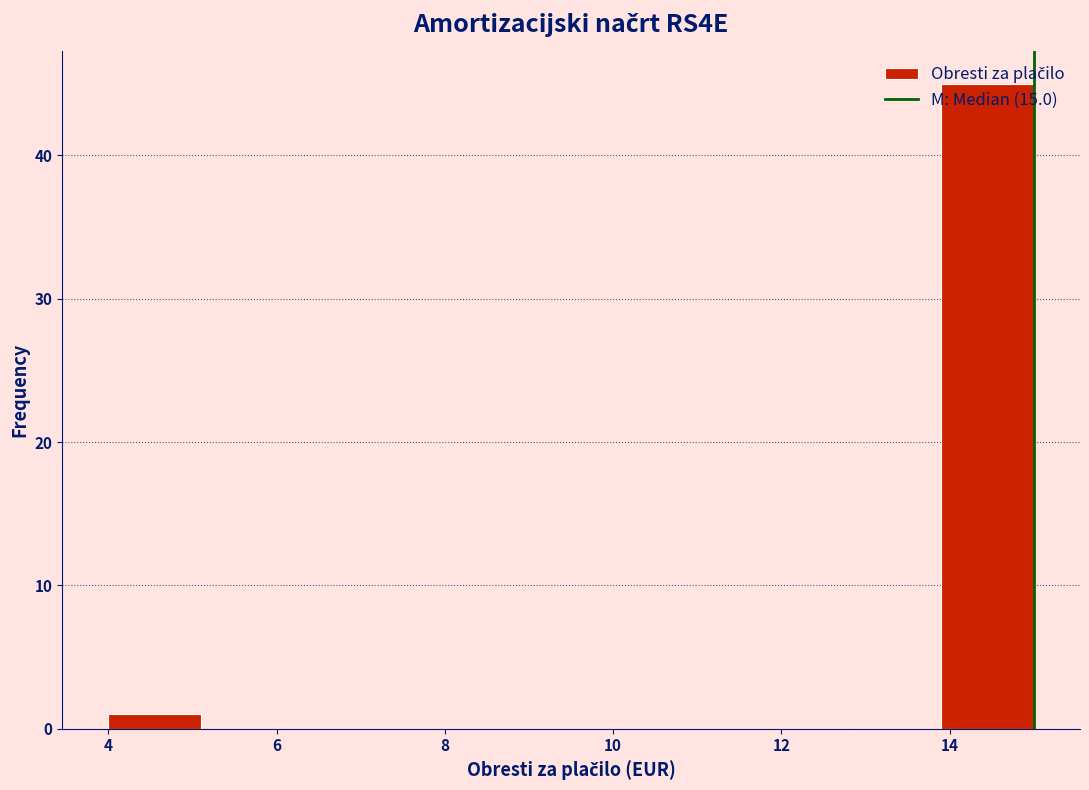

Over which range of the x-axis is the bar tallest?

13.9 to 15.0